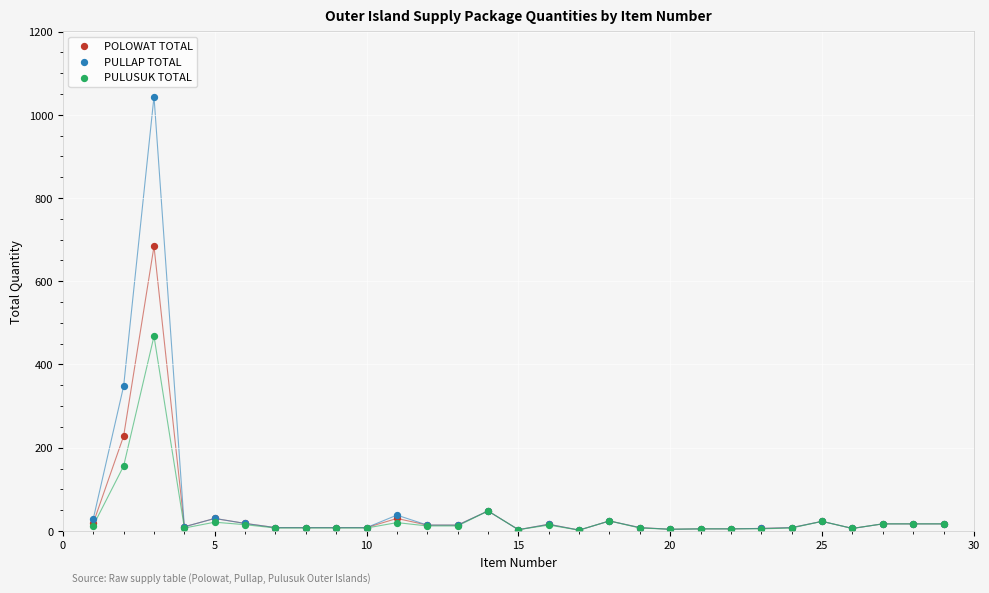

In the PULLAP TOTAL series, what Y value is closest to 523?

348